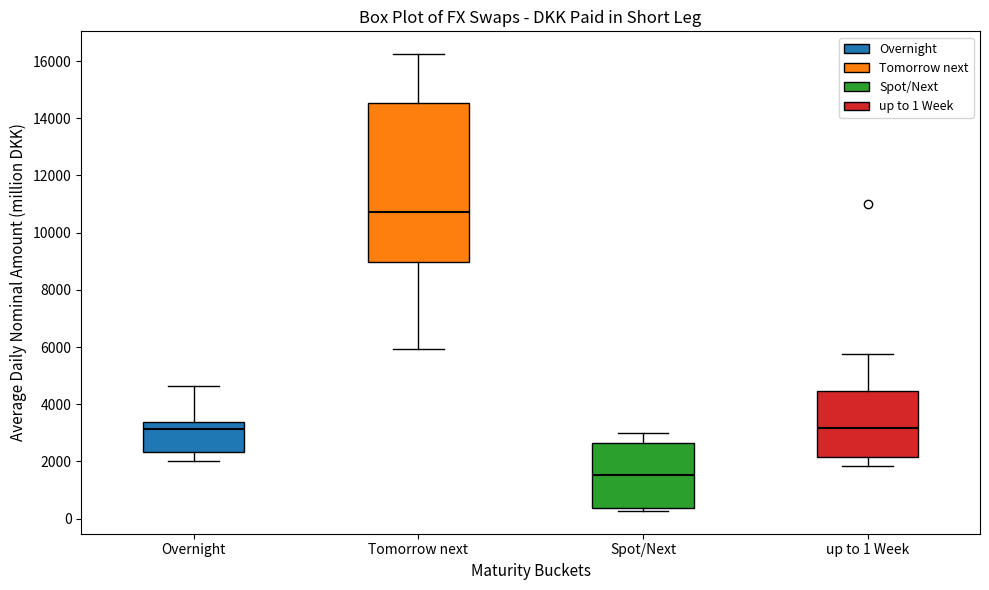

Where does the upper whisker of the box for Spot/Next end on the y-axis? The values are not printed on the chart, so give them approximately, as read against the axis.

3000